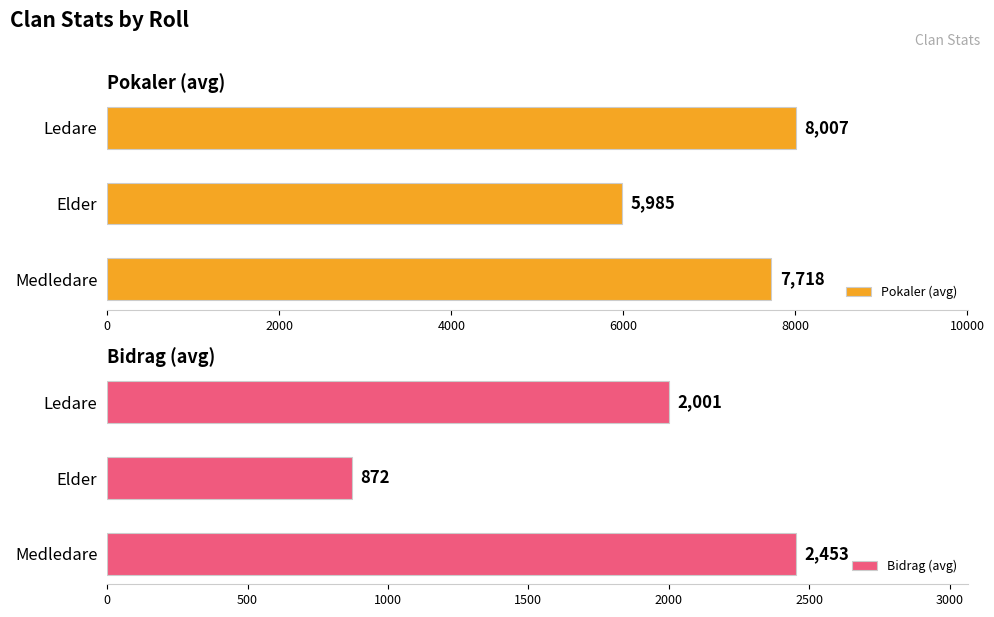

How many values in the Bidrag (avg) series exceed 2001?

1